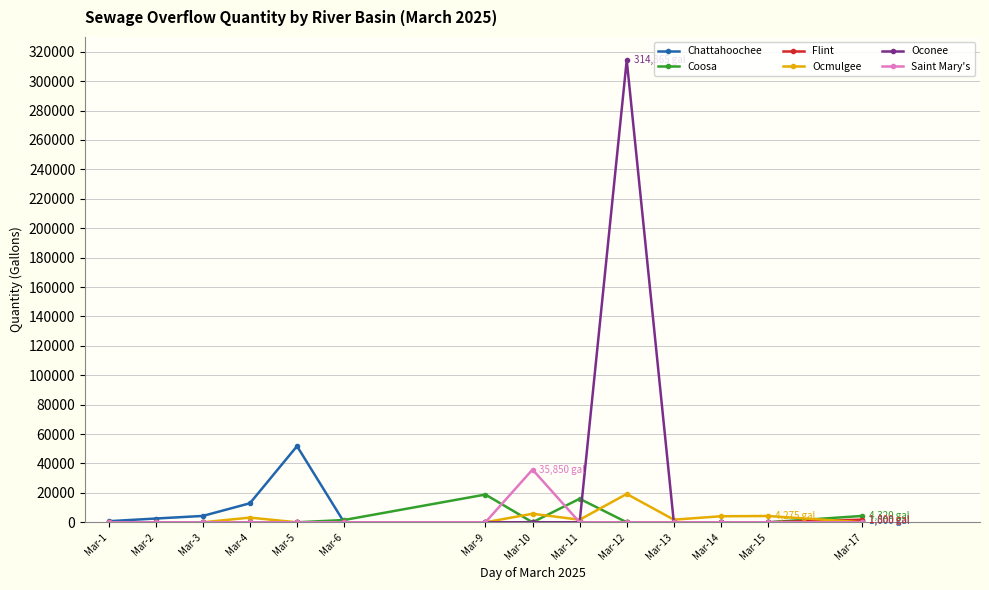

True or false: Oconee and Ocmulgee intersect in this chart.

True